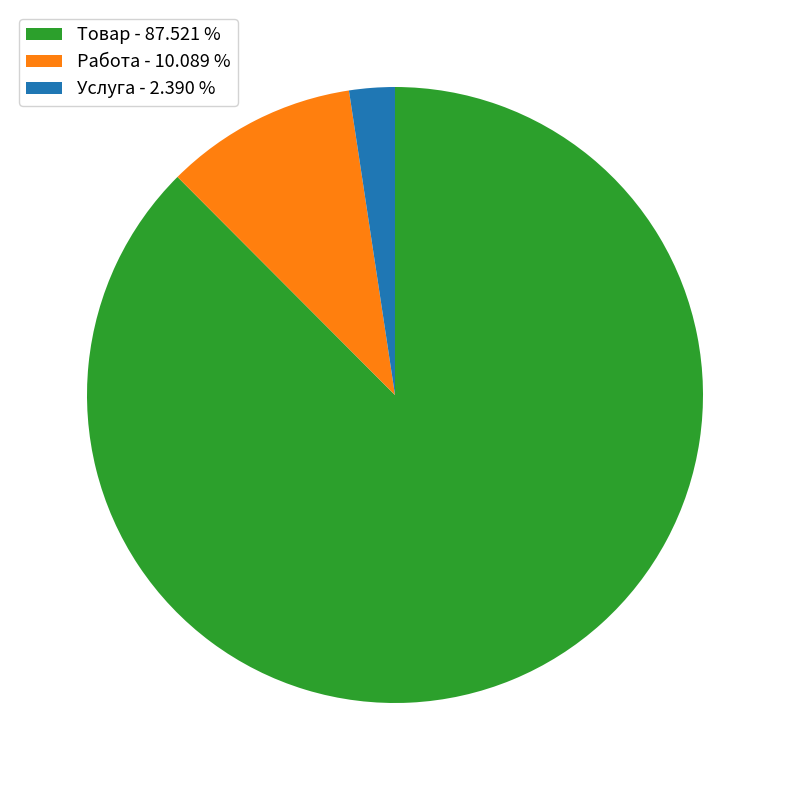

Which has a higher value, Услуга or Товар?

Товар